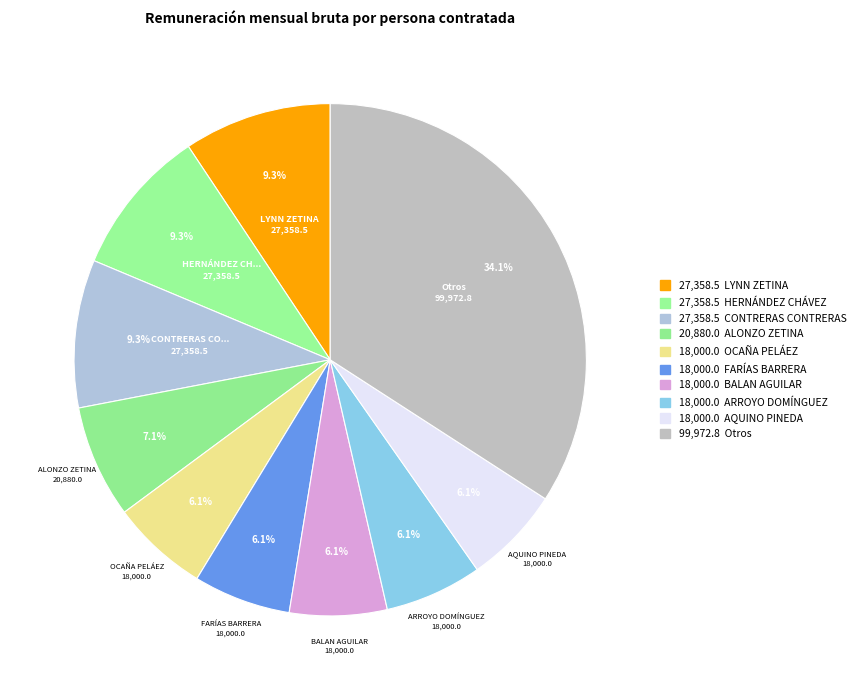

How many slices are in this pie chart?

10